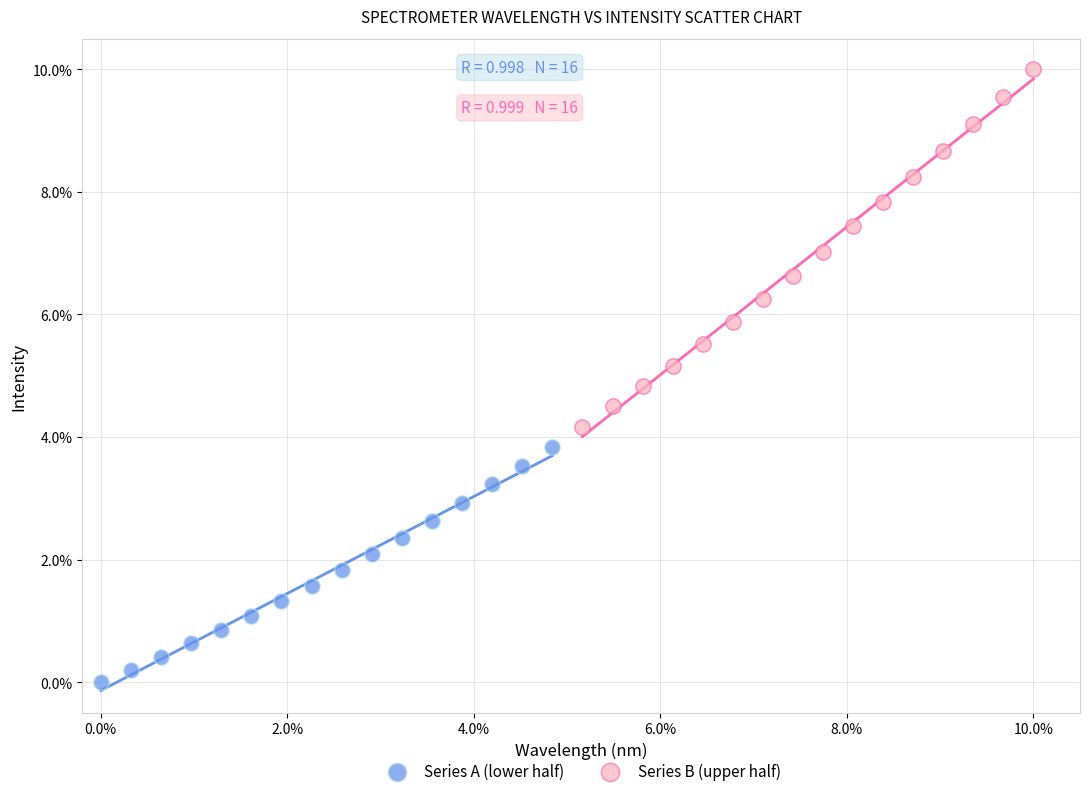

What are all the series names shown in the legend?

Series A (lower half), Series B (upper half)